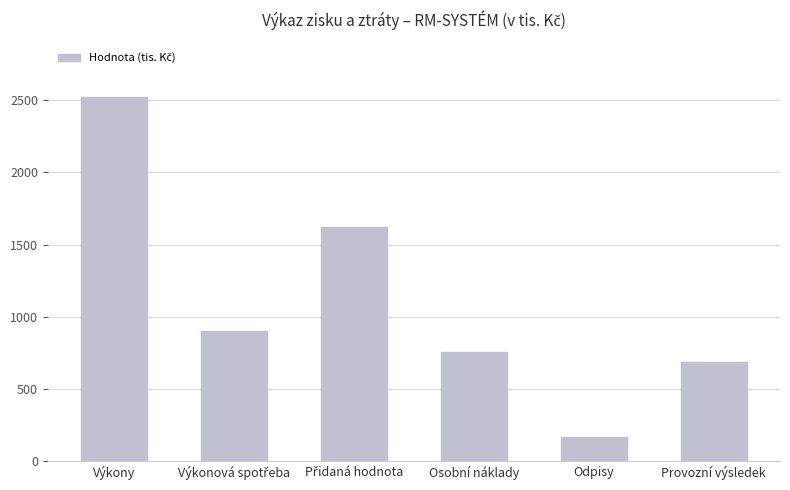

What is the greatest value displayed?

2522